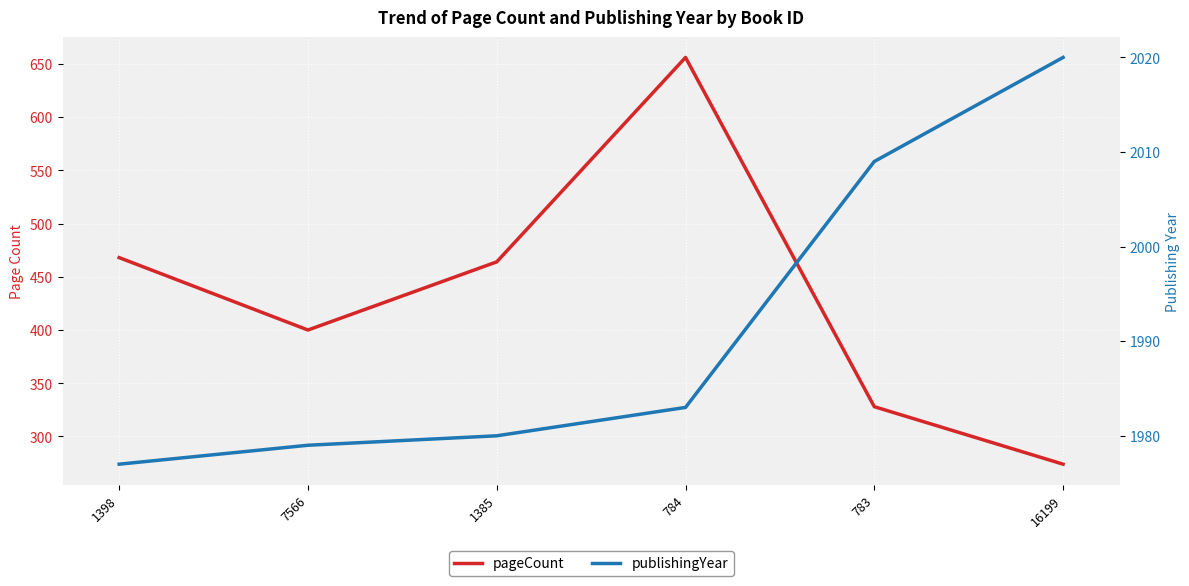

Where does the pageCount series first go above 464?

1398